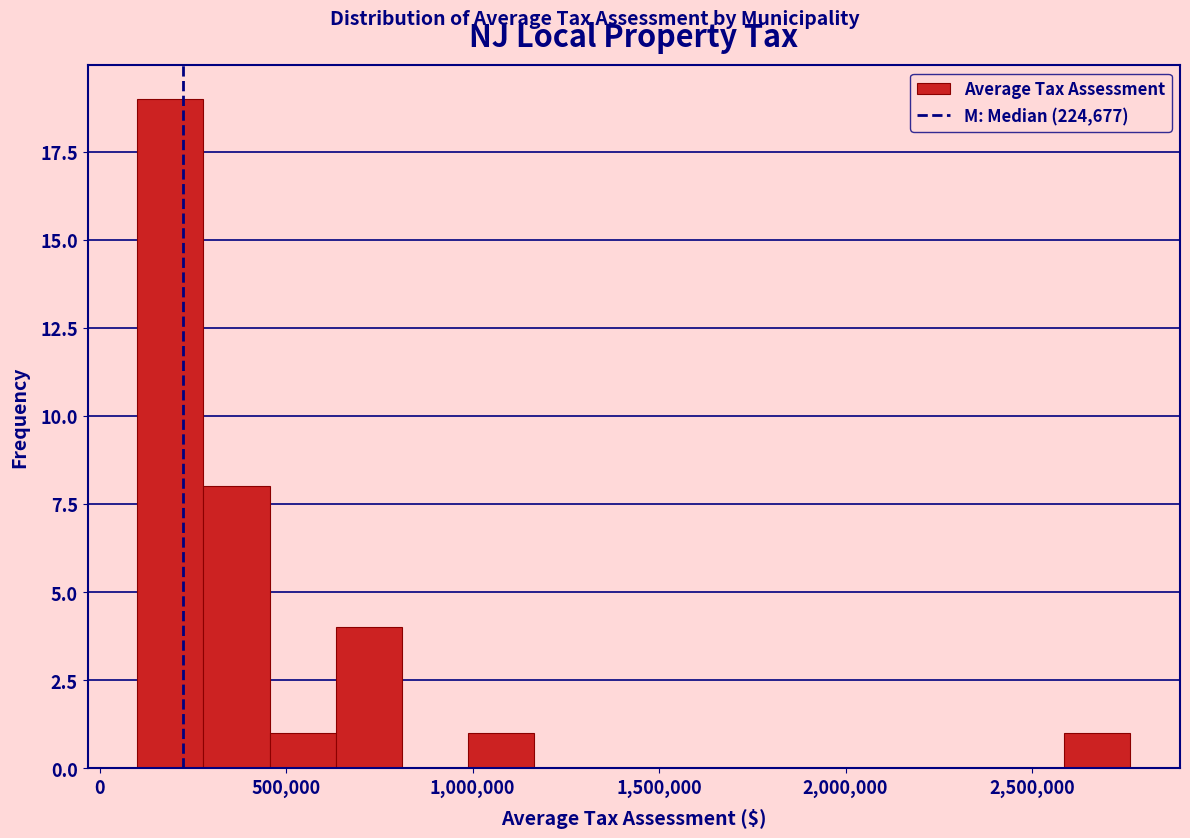

Read against the x-axis, roughly where is the centre of the tallest bar?

200000